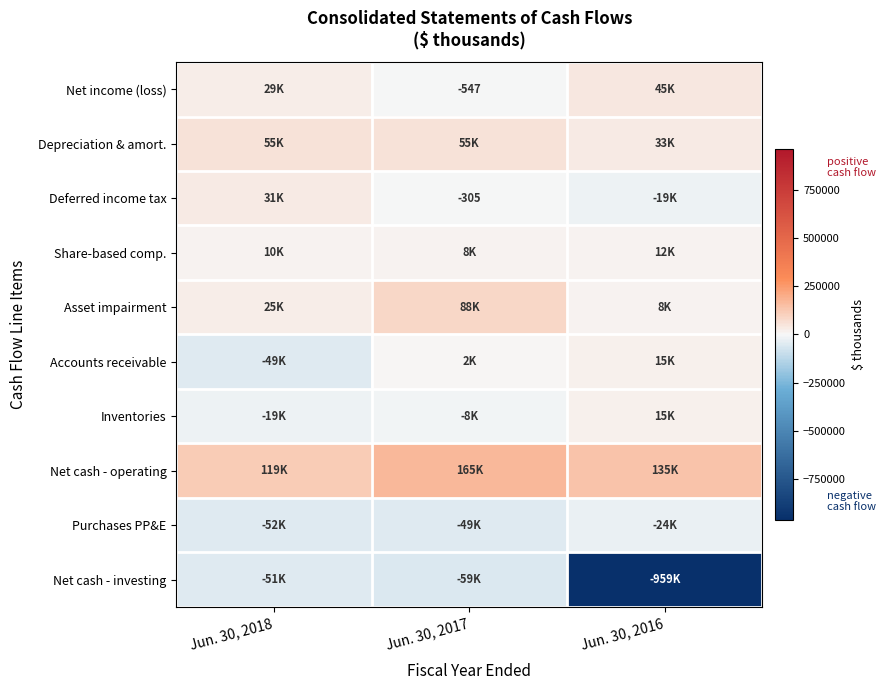

The value of Net income (loss) at Jun. 30, 2017 is -547. True or false?

True